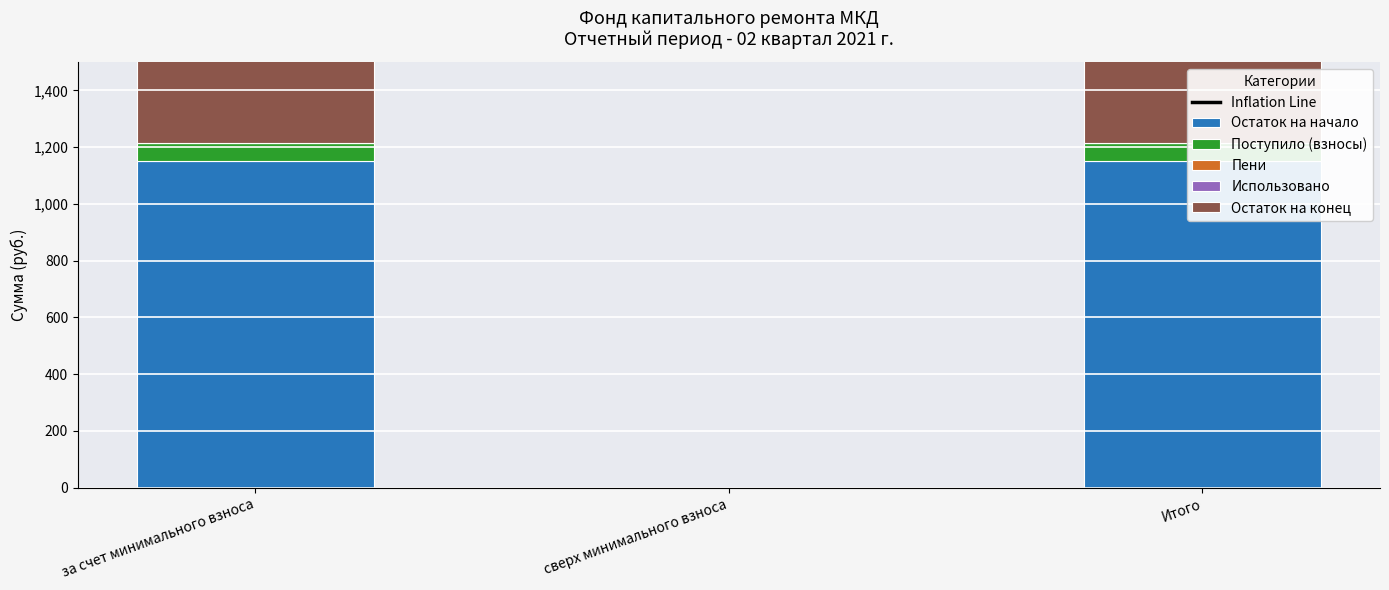

Which category has the lowest value in the Остаток на начало series?

сверх минимального взноса